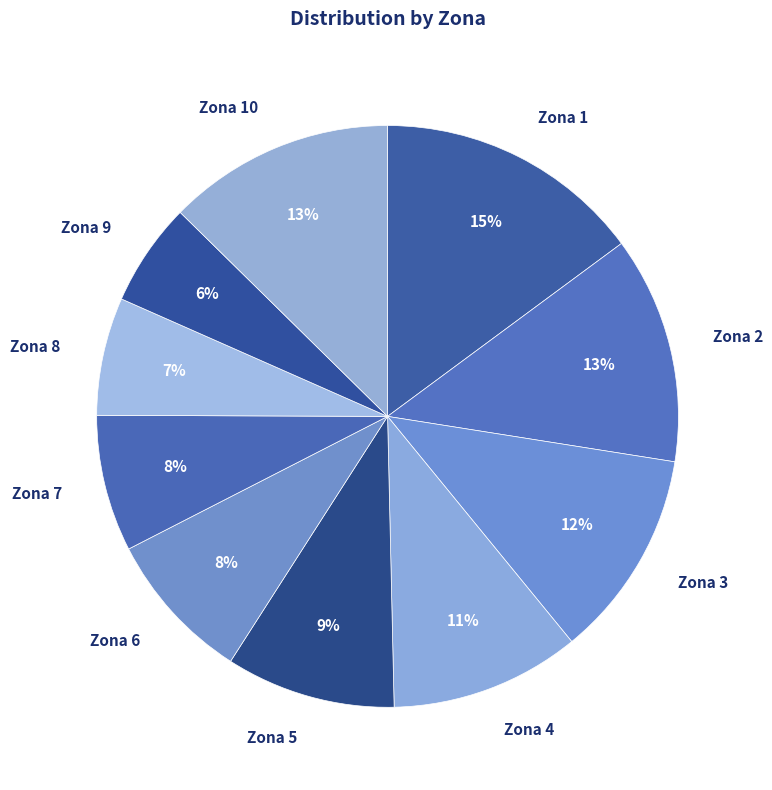

To the nearest percent, what is the difference between the largest and smallest slice percentages?

9%